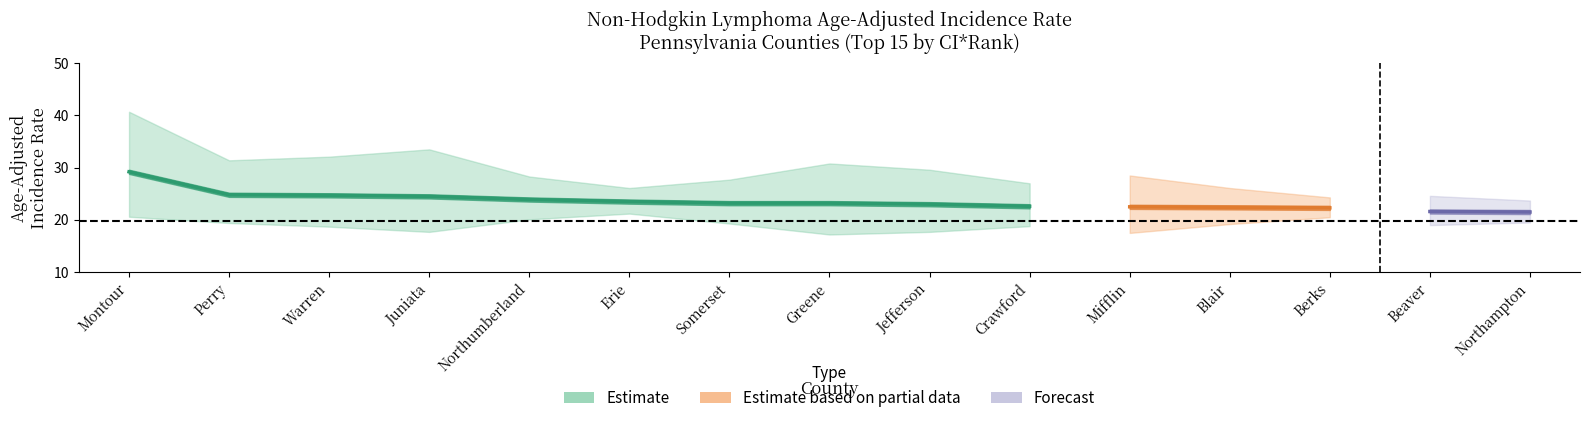

Where is the first local minimum for Lower 95% CI?

Juniata